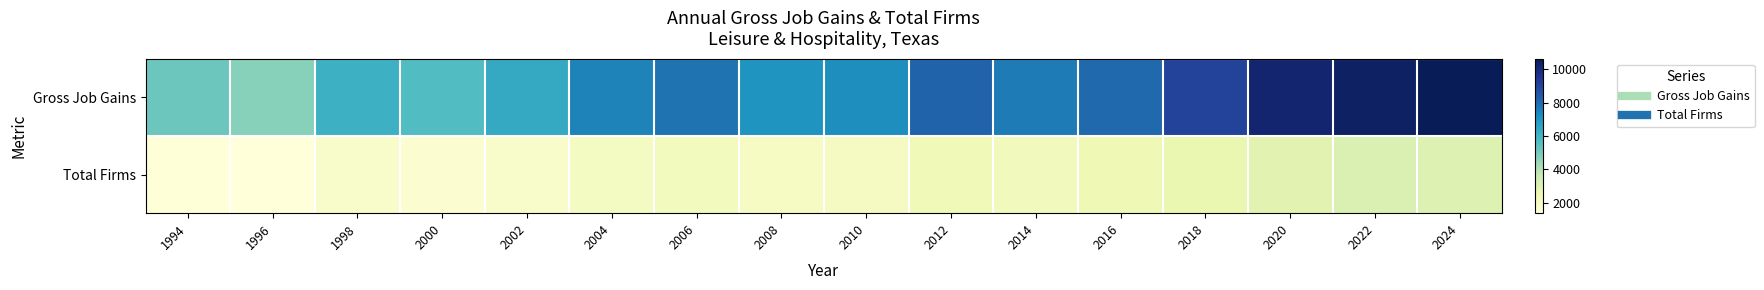

List the series in order of their overall mean, lowest first.

Total Firms, Gross Job Gains